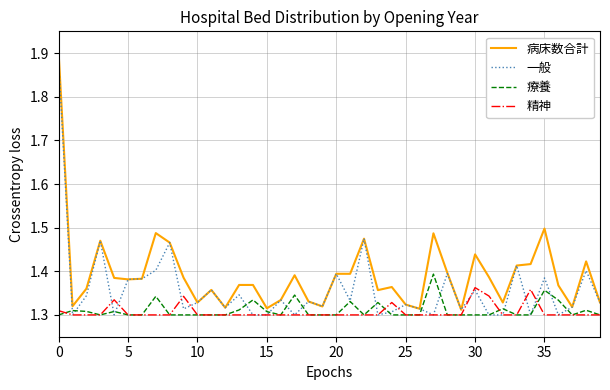

Which series has the largest total across all categories?

病床数合計